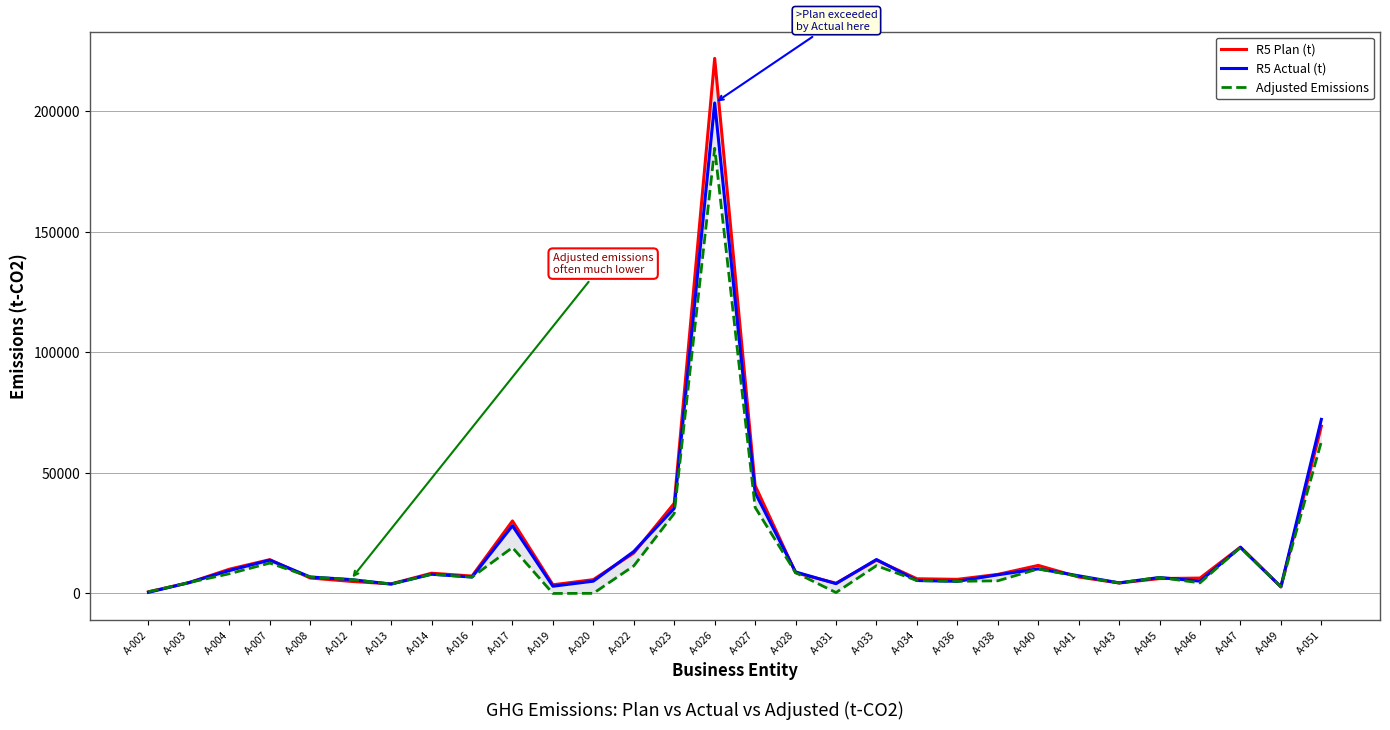

Is the value of R5 Plan (t) at A-017 greater than the value of Adjusted Emissions at A-004?

Yes